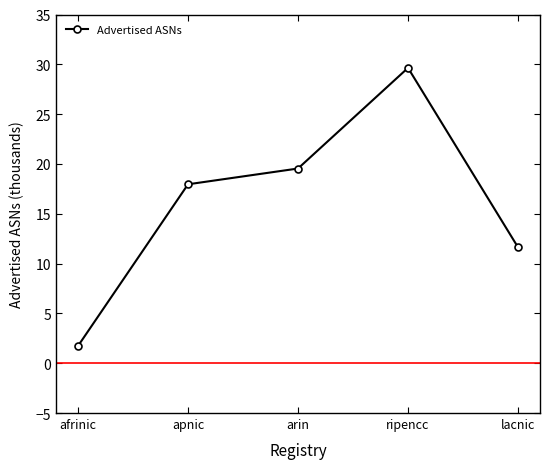

What is the sum of all values?

80.5